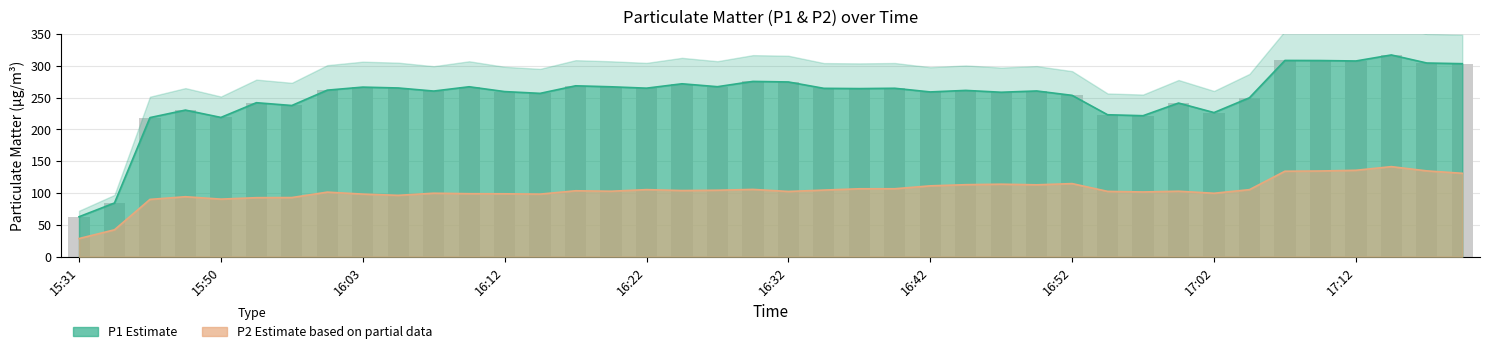

Which category has the lowest value across all series?

15:31